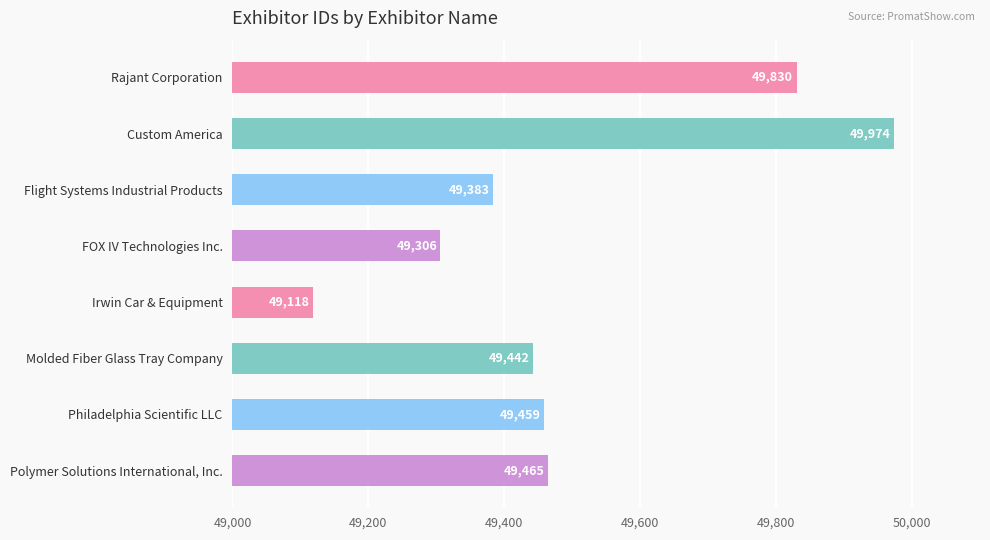

Which label corresponds to the largest value in the chart?

Custom America